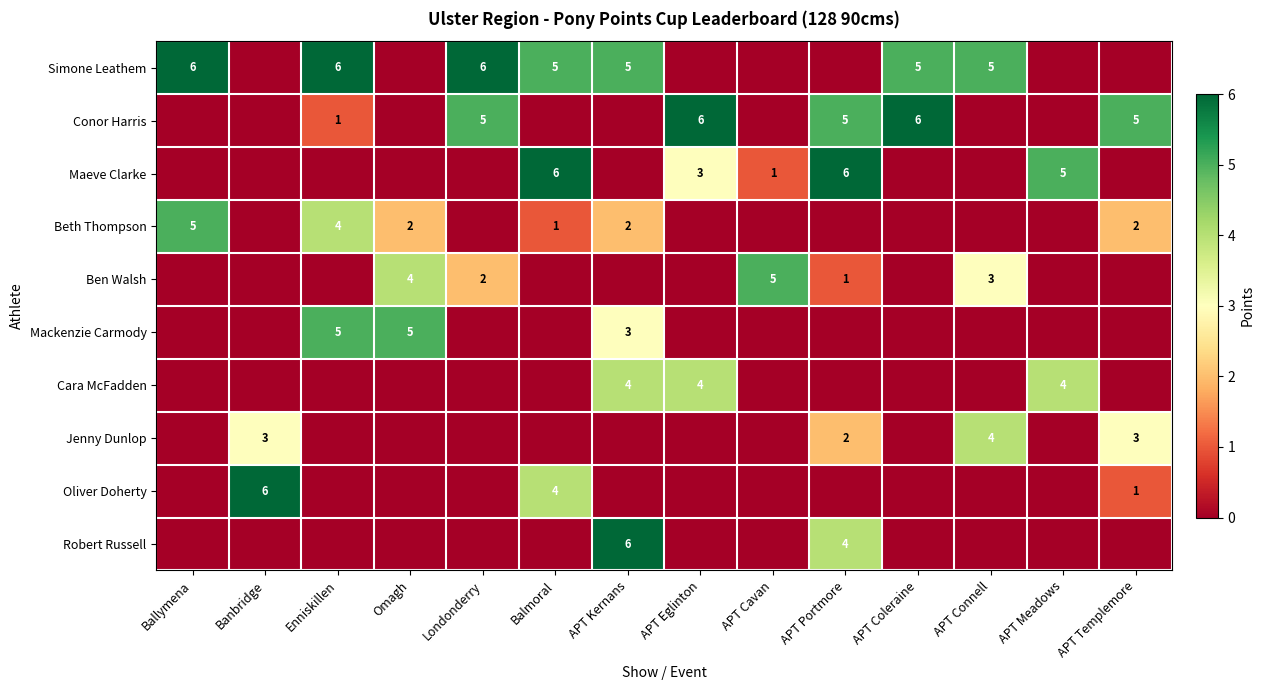

Is it true that Simone Leathem equals 6 at Enniskillen?

True